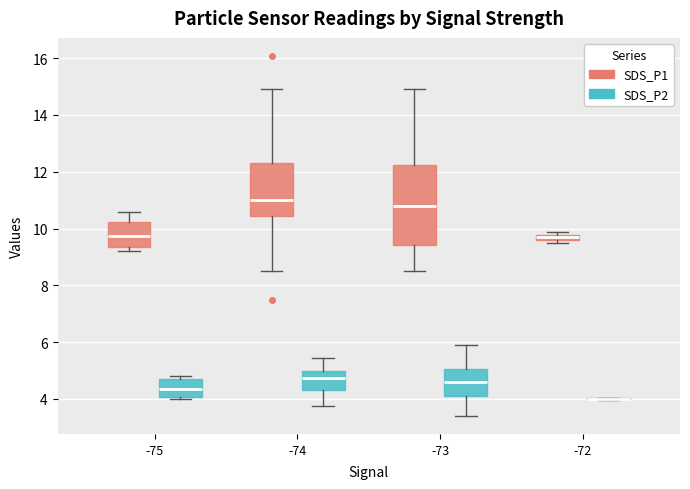

Where is the upper edge of the box for -73 (SDS_P2) on the y-axis? The values are not printed on the chart, so give them approximately, as read against the axis.

5.0